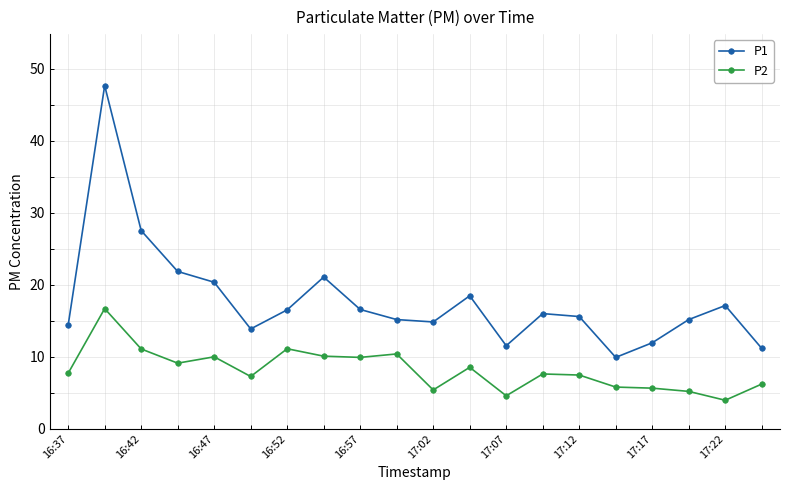

Which series has the largest total across all categories?

P1